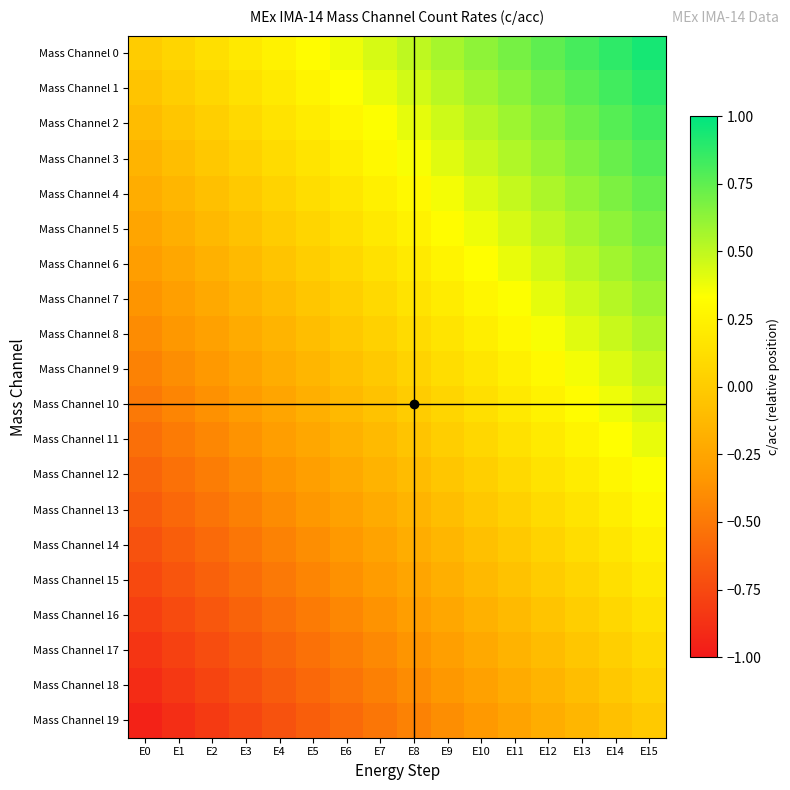

What is the total value across all series at E15?

9.2